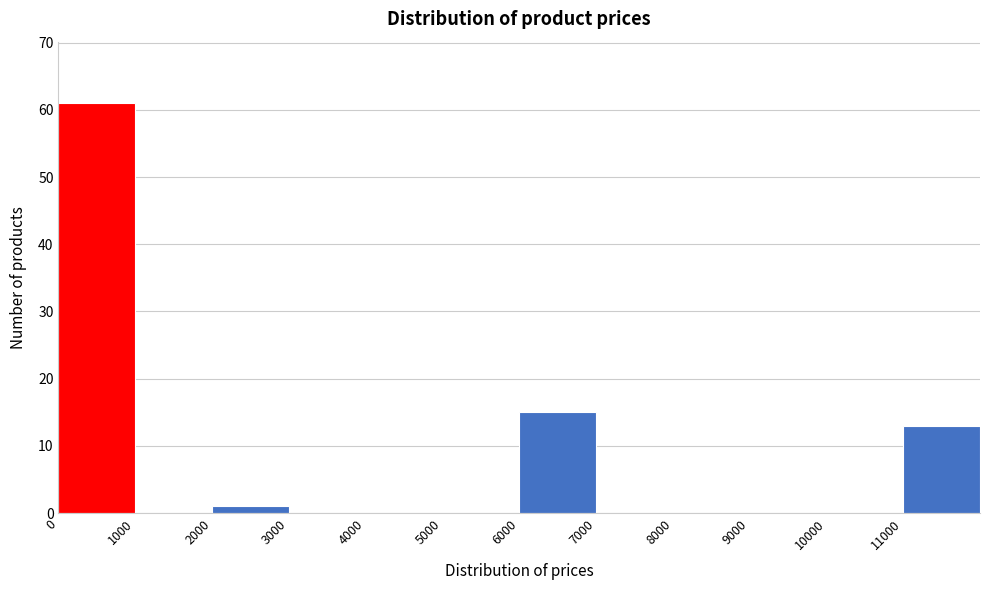

Over which range of the x-axis is the bar tallest?

0 to 1000